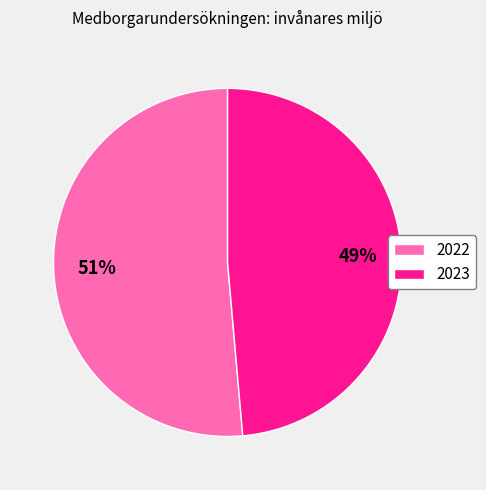

The 2022 slice represents 51% of the pie. True or false?

True